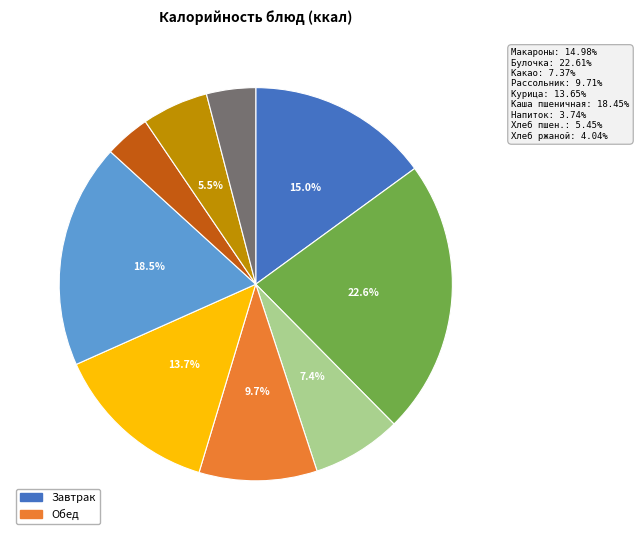

Is there any slice that represents more than half of the pie?

No